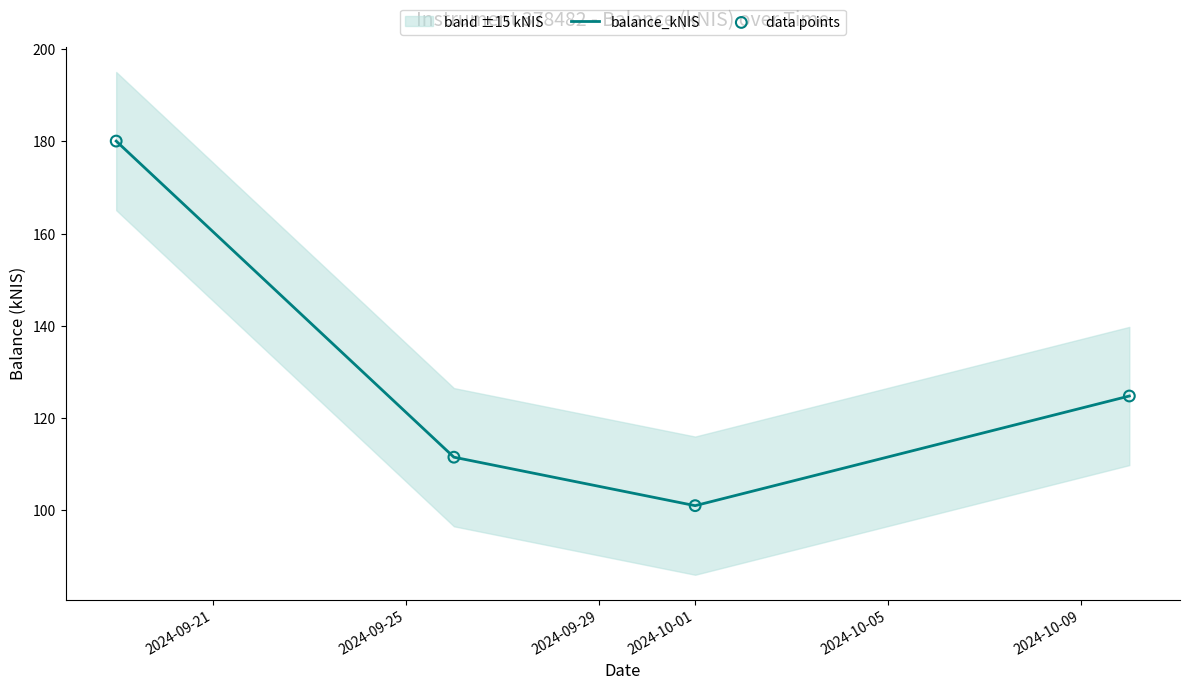

Which series reaches the maximum Y coordinate?

balance_kNIS